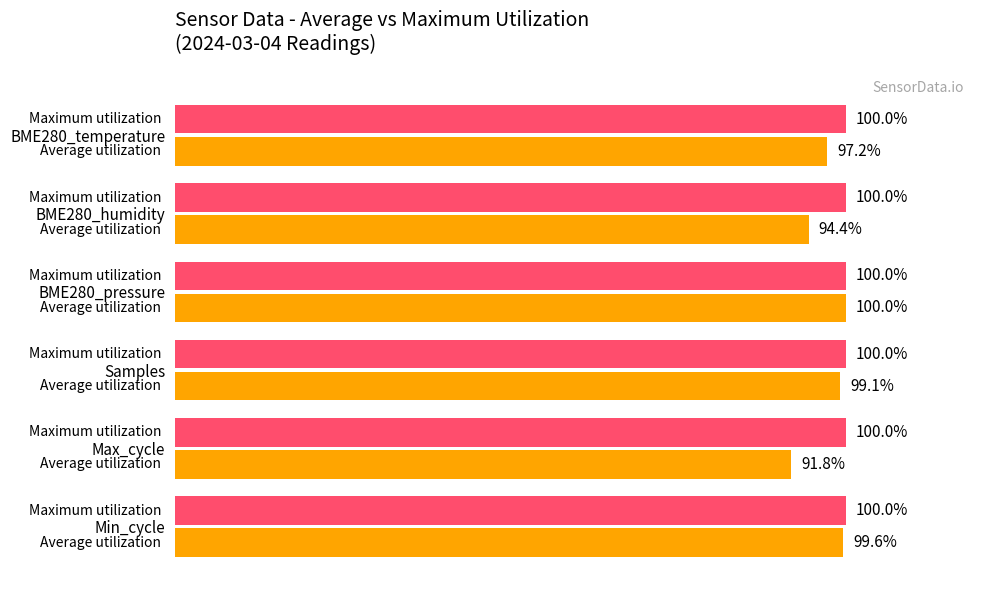

Which category has the lowest value across all series?

Max_cycle